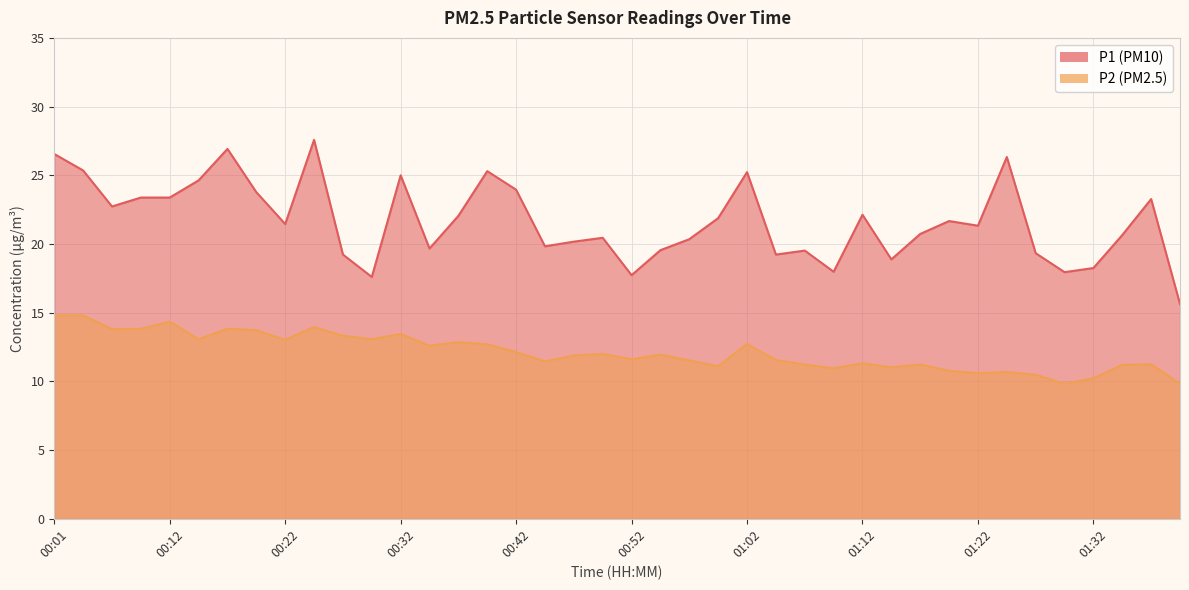

List the labels in order of P2 value, largest first.

00:01, 00:04, 00:12, 00:24, 00:09, 00:17, 00:06, 00:19, 00:32, 00:27, 00:14, 00:29, 00:22, 00:37, 01:02, 00:39, 00:34, 00:42, 00:49, 00:54, 00:47, 00:52, 01:05, 00:57, 00:44, 01:12, 01:37, 01:07, 01:17, 01:35, 00:59, 01:15, 01:10, 01:20, 01:25, 01:22, 01:27, 01:32, 01:30, 01:40